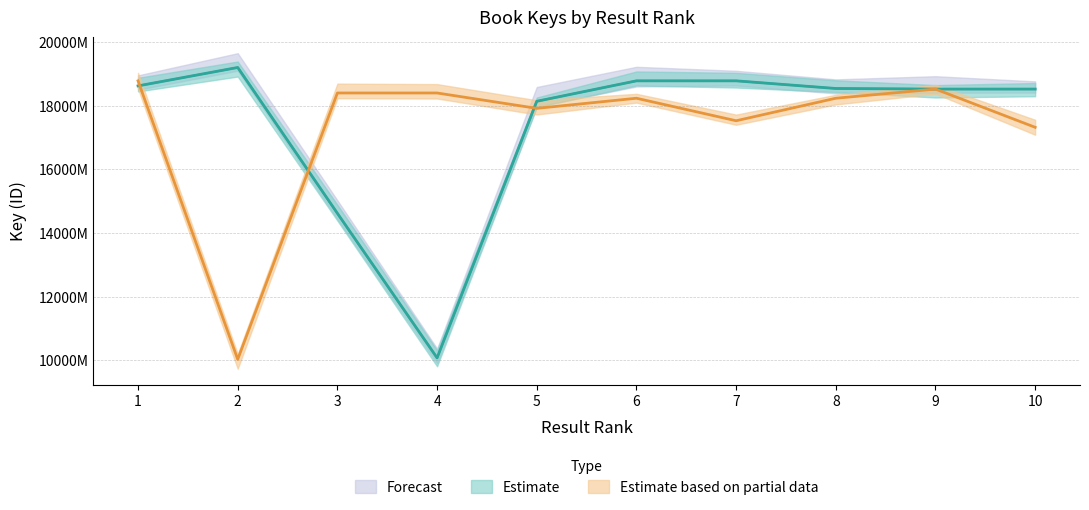

At 5, list the series in order from smallest to largest.

Estimate based on partial data, Estimate, Forecast